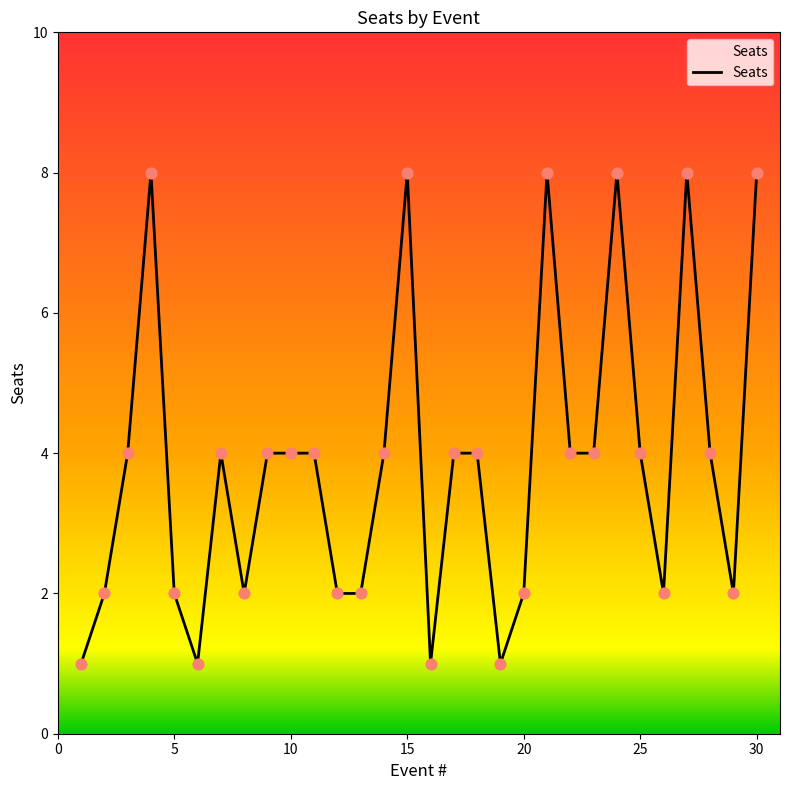

What is the maximum value shown in the chart?

8